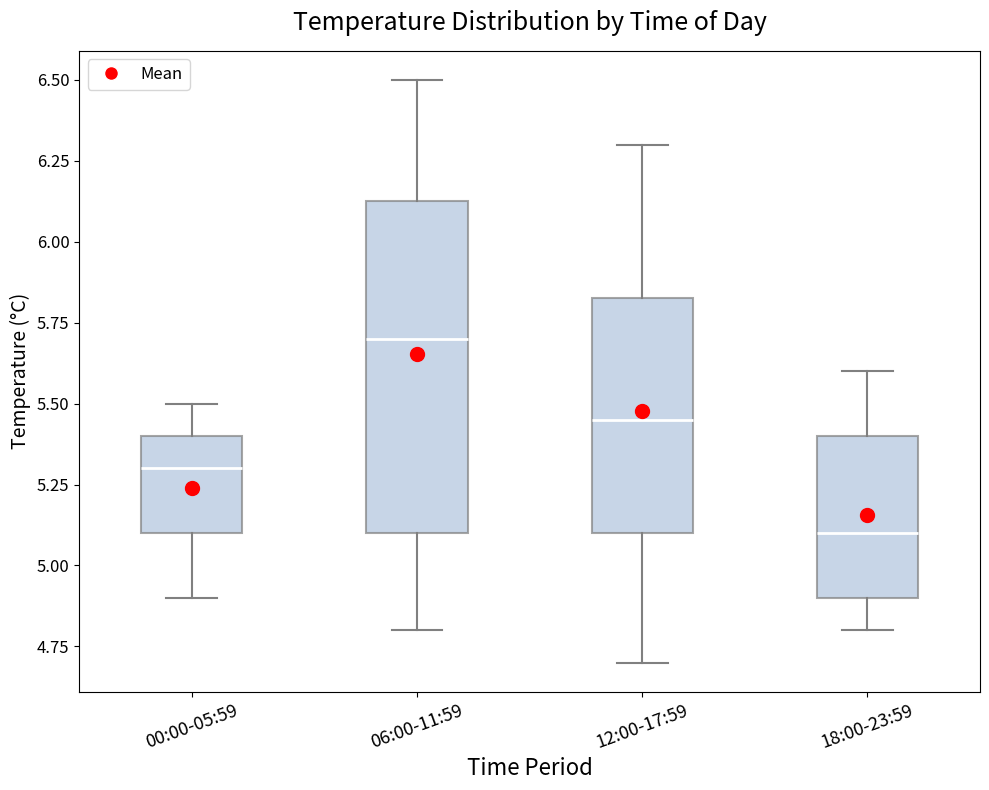

Which box is the tallest, from its lower edge to its upper edge?

06:00-11:59